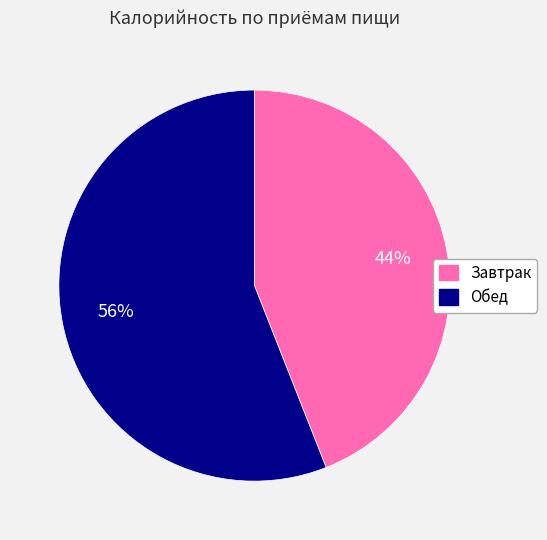

What percentage is the Обед slice, to the nearest percent?

56%